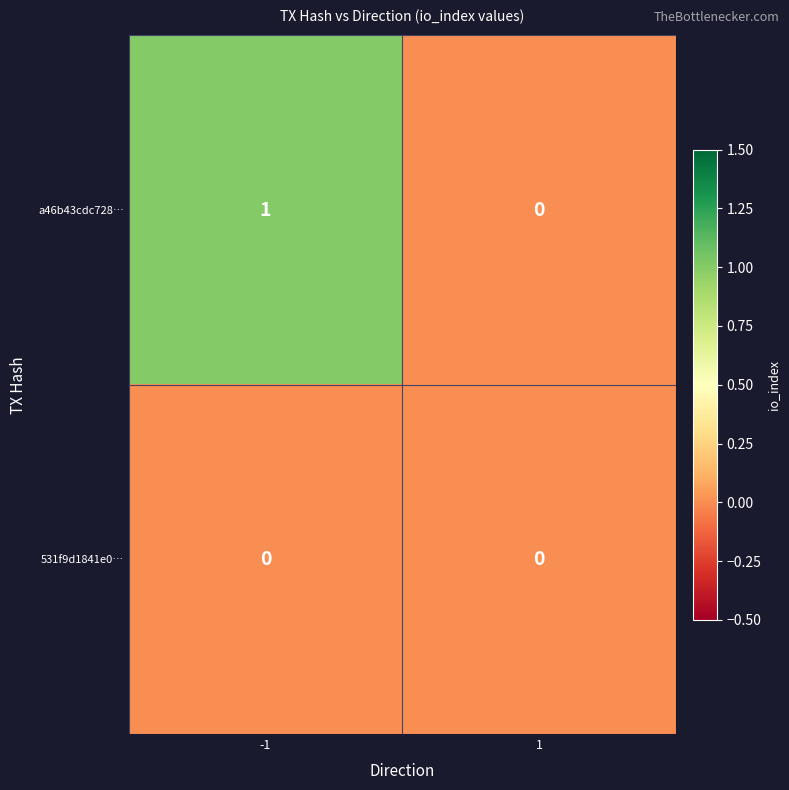

Between -1 and 1, which series saw the biggest shift?

a46b43cdc728…